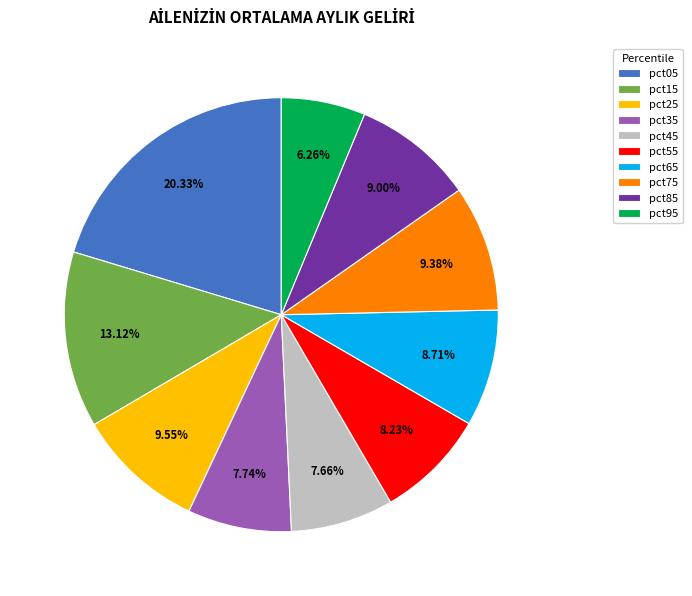

To the nearest percent, what is the difference between the largest and smallest slice percentages?

14%